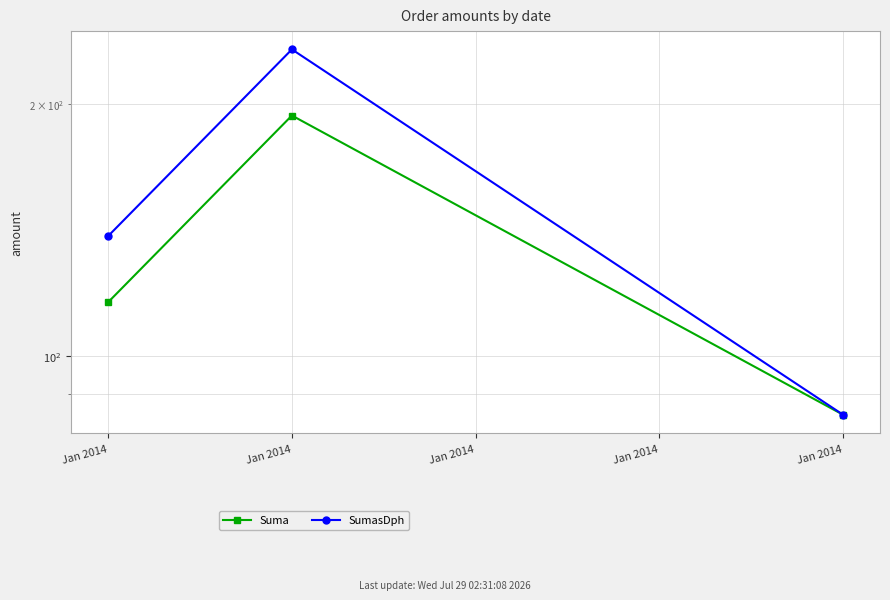

What is the total value across all series at Jan 2014?

255.1